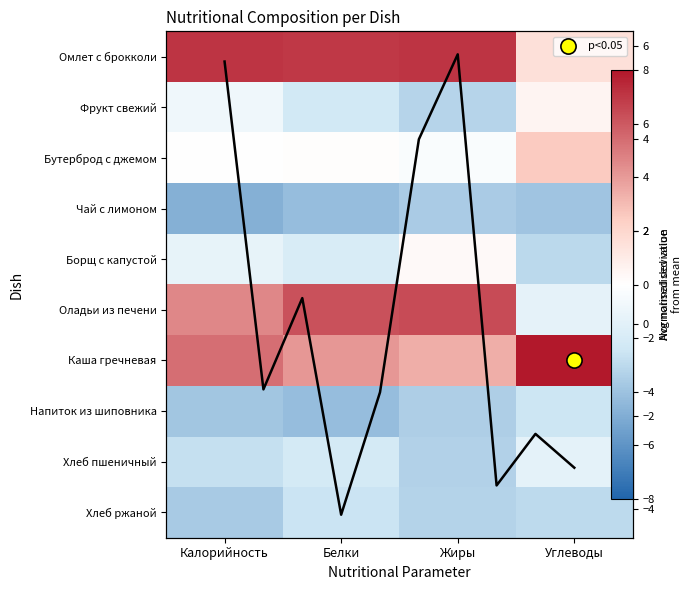

Which has a higher value, Калорийность or Углеводы?

Калорийность